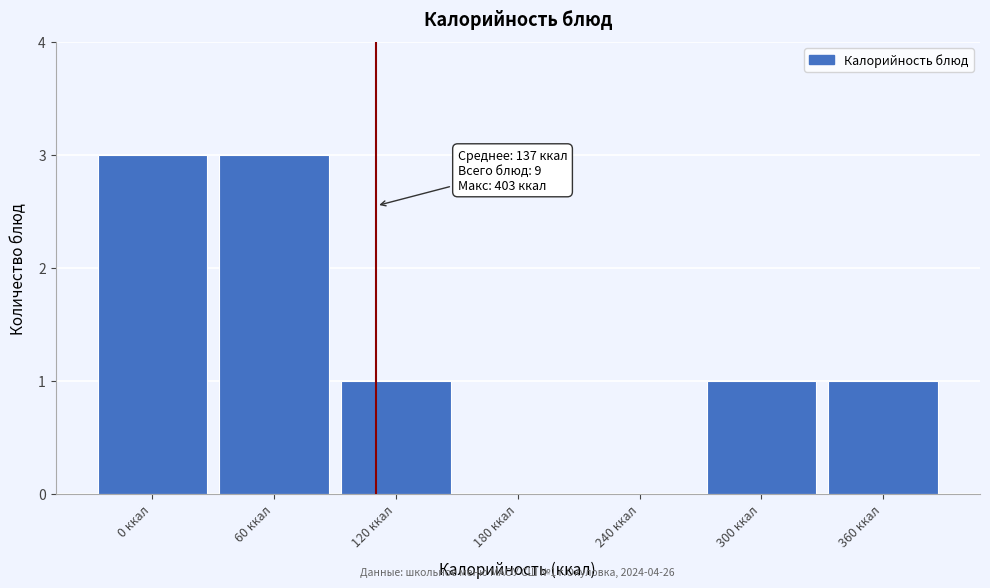

Reading left to right, transcribe all the data shown in this chart.

0 ккал=3	60 ккал=3	120 ккал=1	180 ккал=0	240 ккал=0	300 ккал=1	360 ккал=1